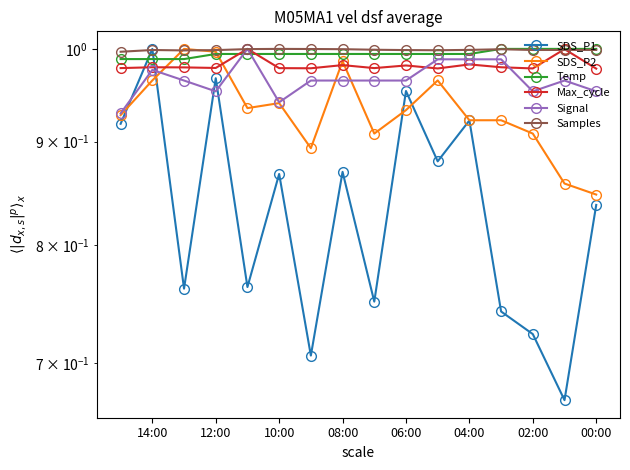

What is the difference between the maximum and minimum values in the Signal series?

0.1